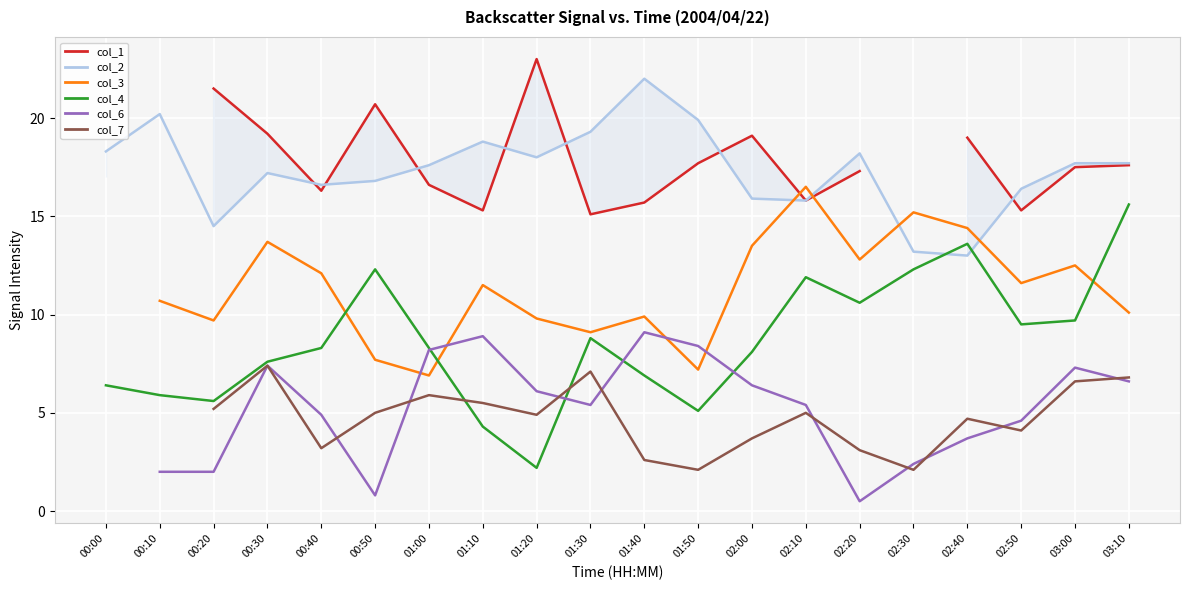

Where does the col_7 series first go above 4?

00:20